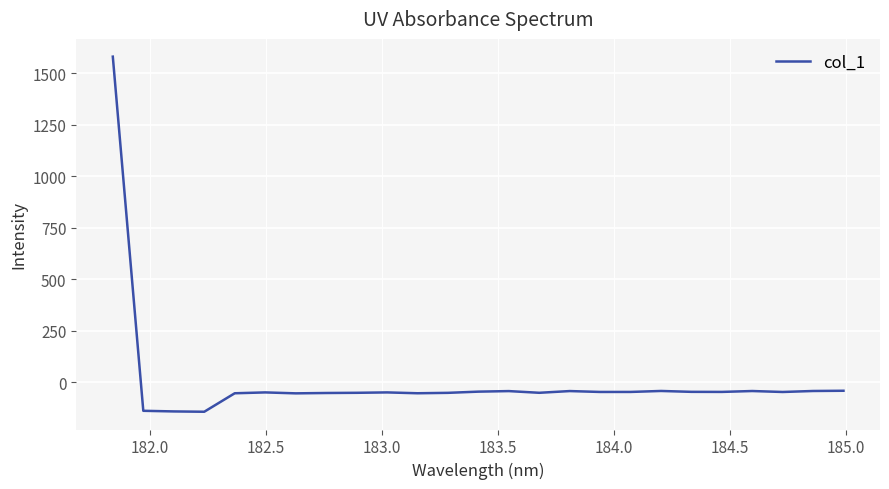

What is the minimum value shown in the chart?

-143.9